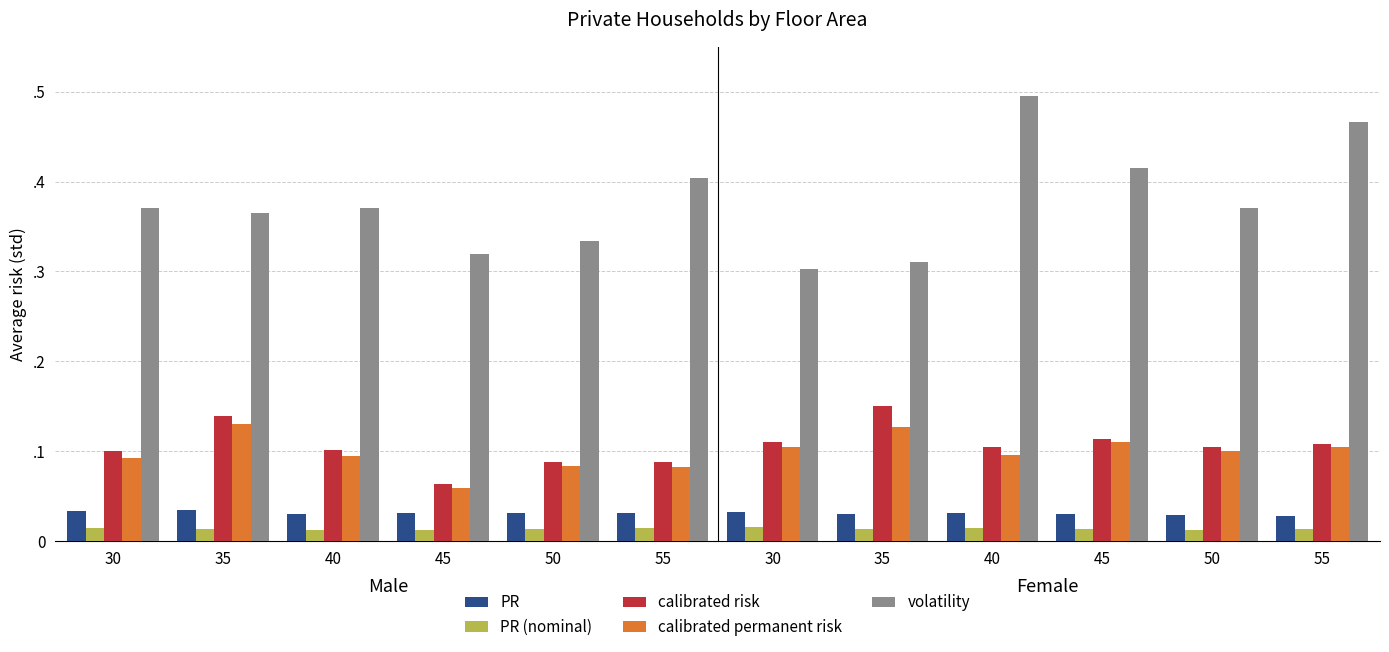

Are the bars horizontal?

No